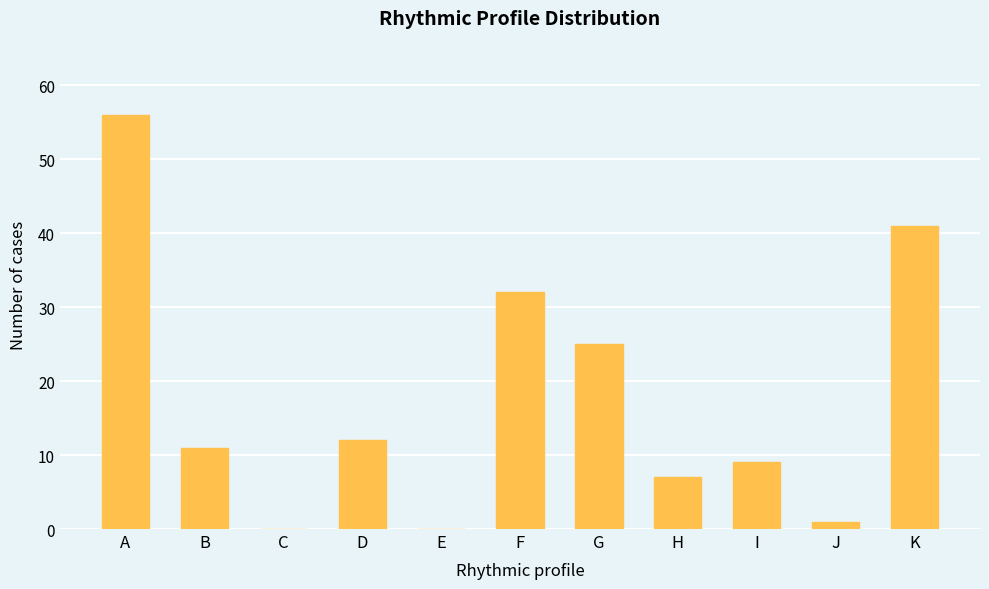

What is the sum of the values at G and C?

25